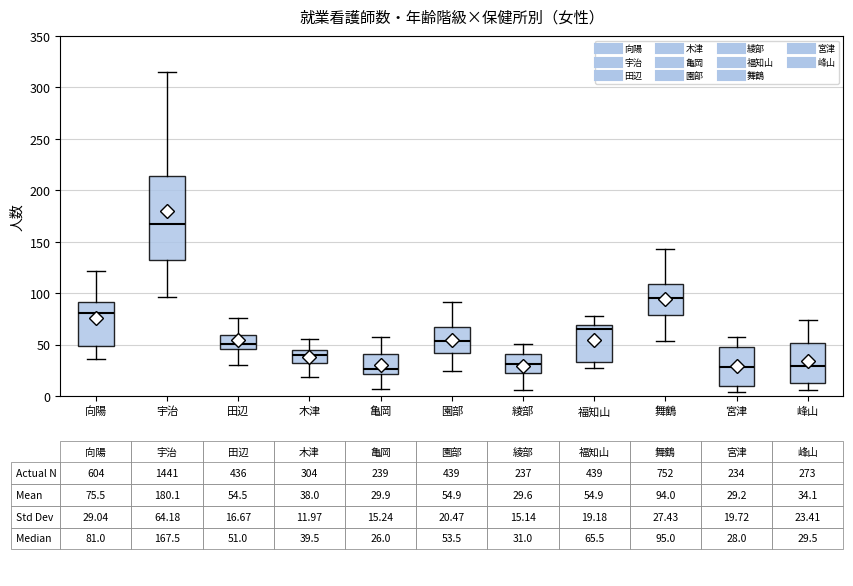

Where does the lower whisker of the box for 木津 end on the y-axis? The values are not printed on the chart, so give them approximately, as read against the axis.

20